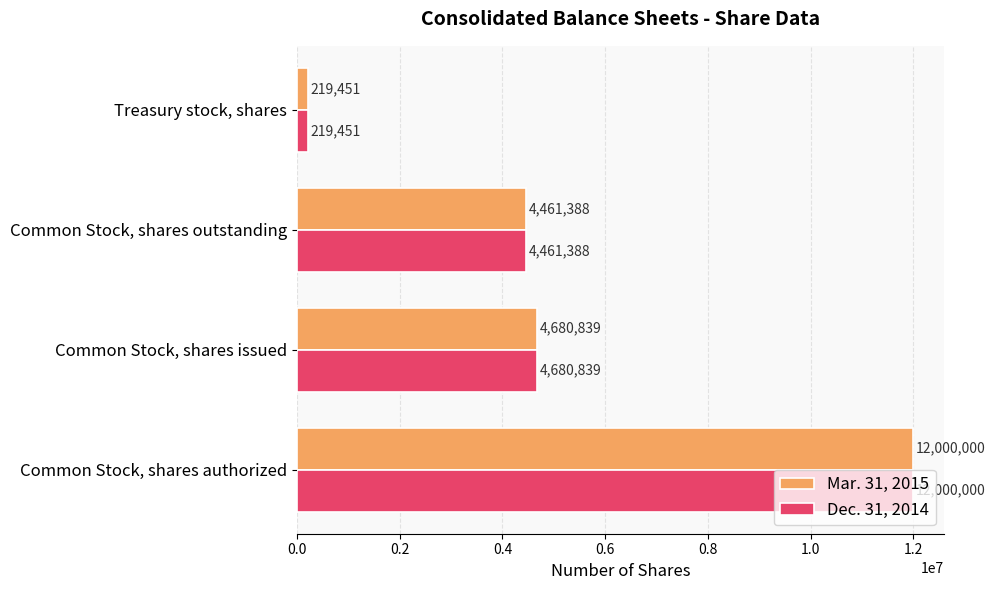

List the labels in order of Mar. 31, 2015 value, largest first.

Common Stock, shares authorized, Common Stock, shares issued, Common Stock, shares outstanding, Treasury stock, shares